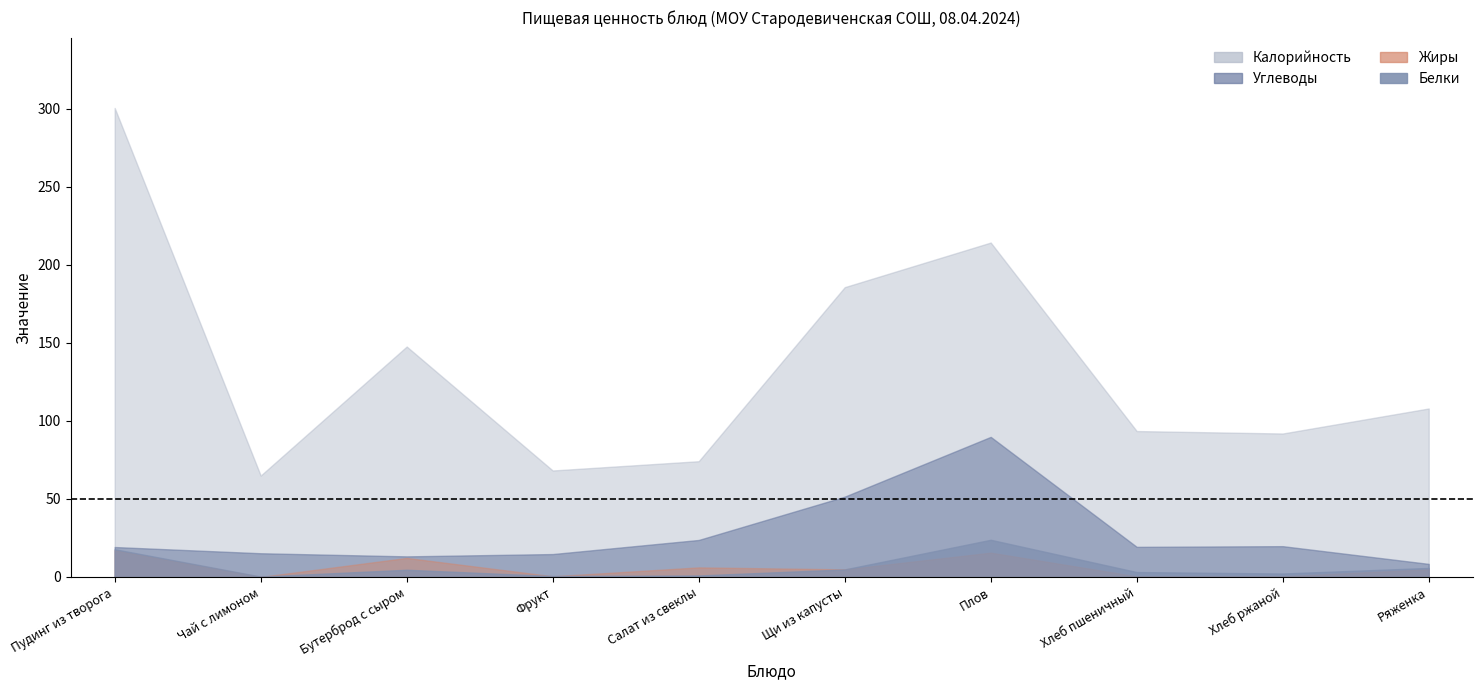

True or false: Калорийность and Белки intersect in this chart.

False